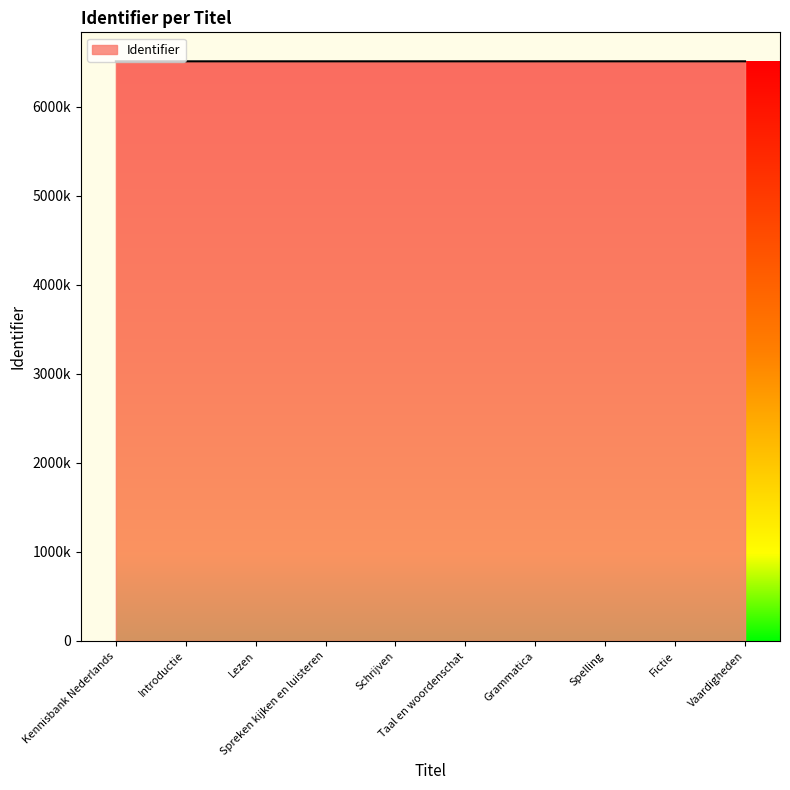

List the labels in order of value, largest first.

Vaardigheden, Fictie, Spelling, Grammatica, Taal en woordenschat, Schrijven, Spreken kijken en luisteren, Lezen, Introductie, Kennisbank Nederlands